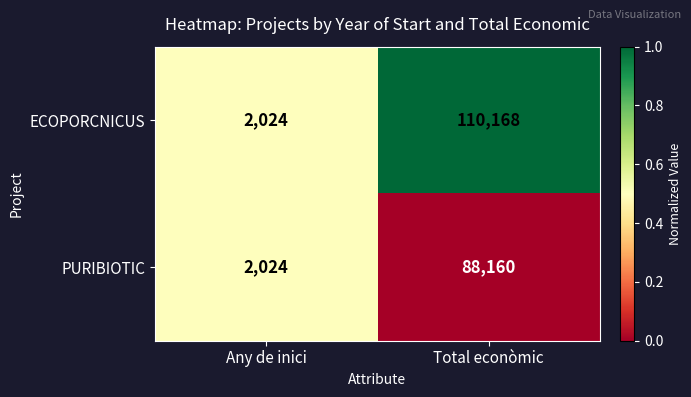

What is the sum of all PURIBIOTIC values?

90184